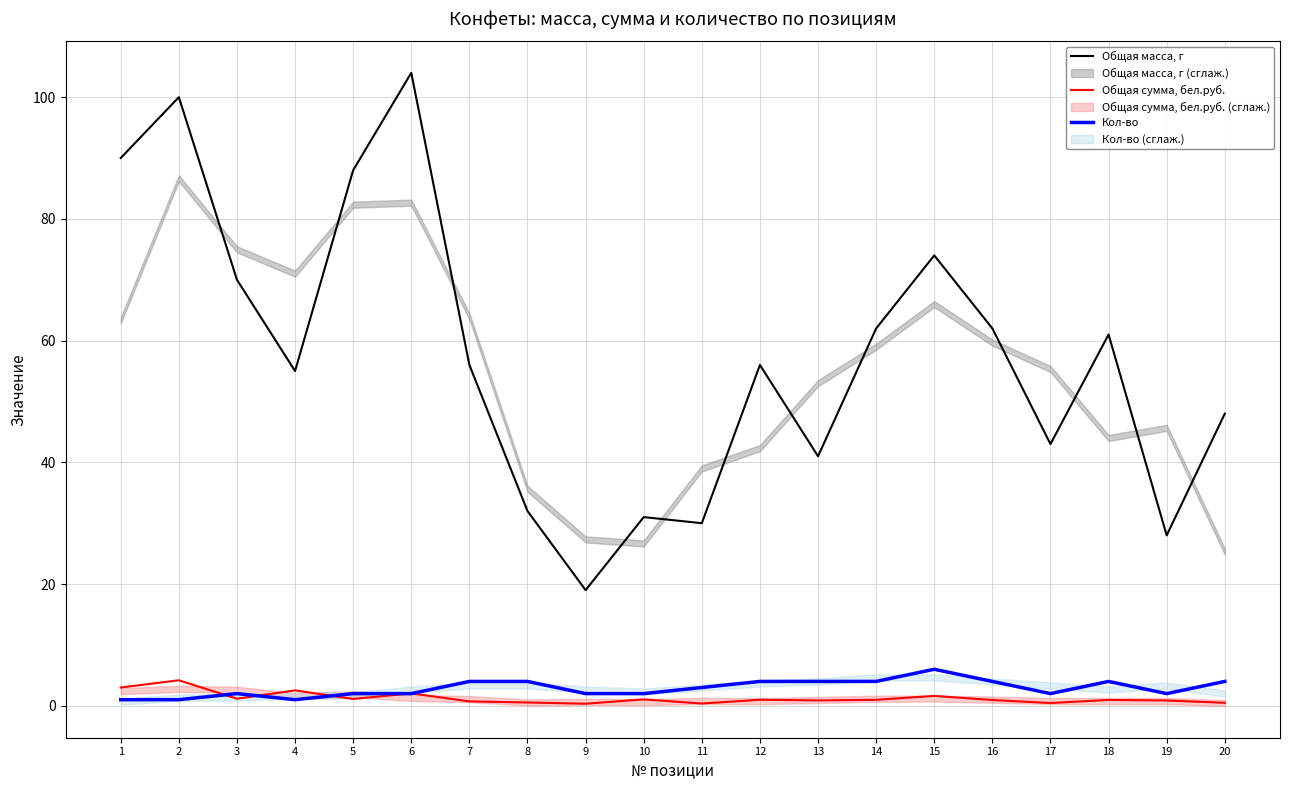

What is the difference between the maximum and minimum values in the Кол-во series?

5.0